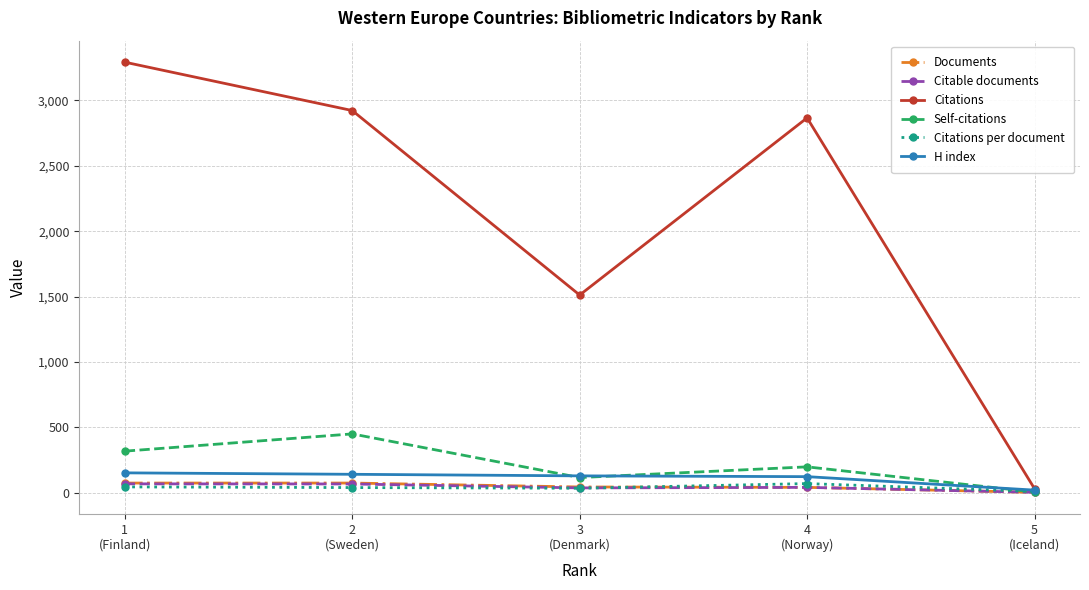

Does the chart have visible grid lines?

Yes